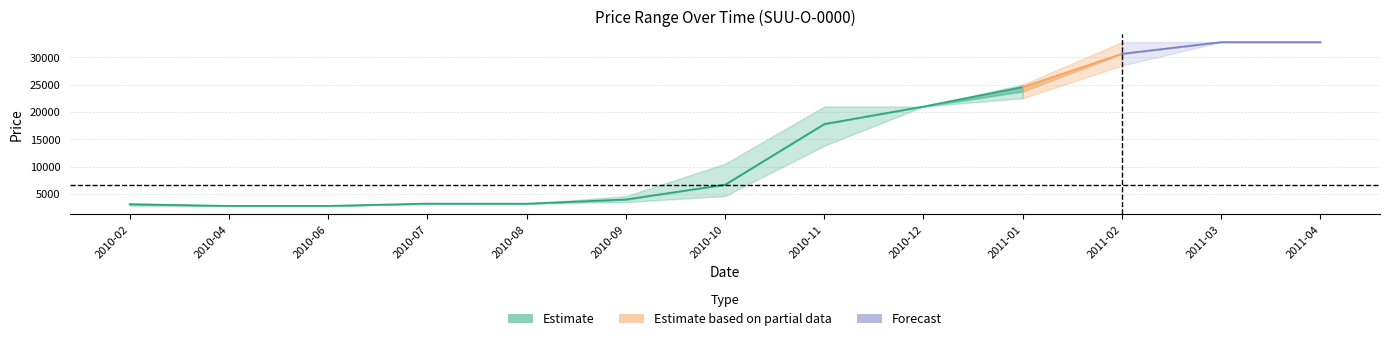

What is the average value of the High series?

15054